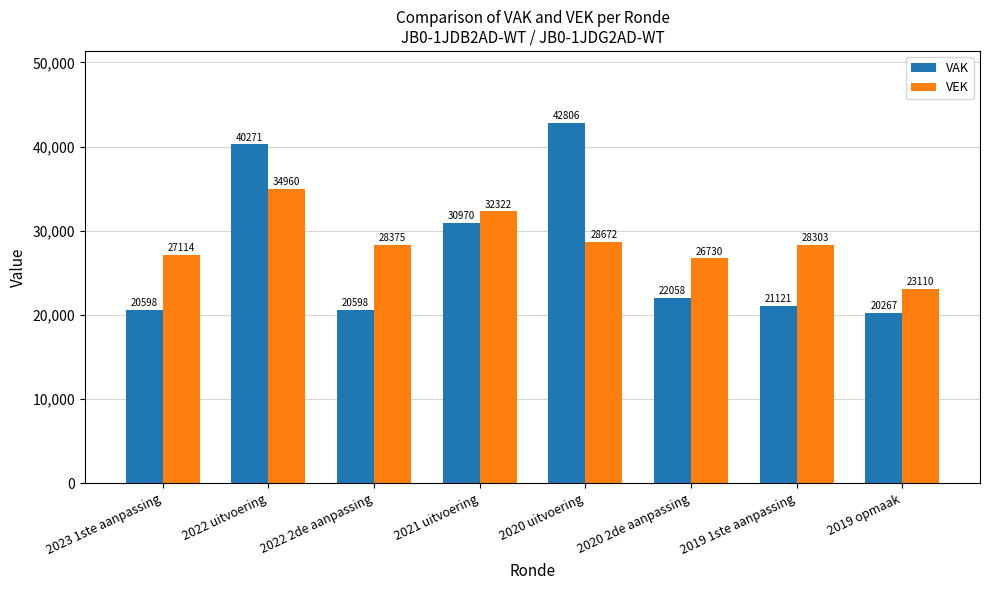

At 2022 2de aanpassing, list the series in order from smallest to largest.

VAK, VEK